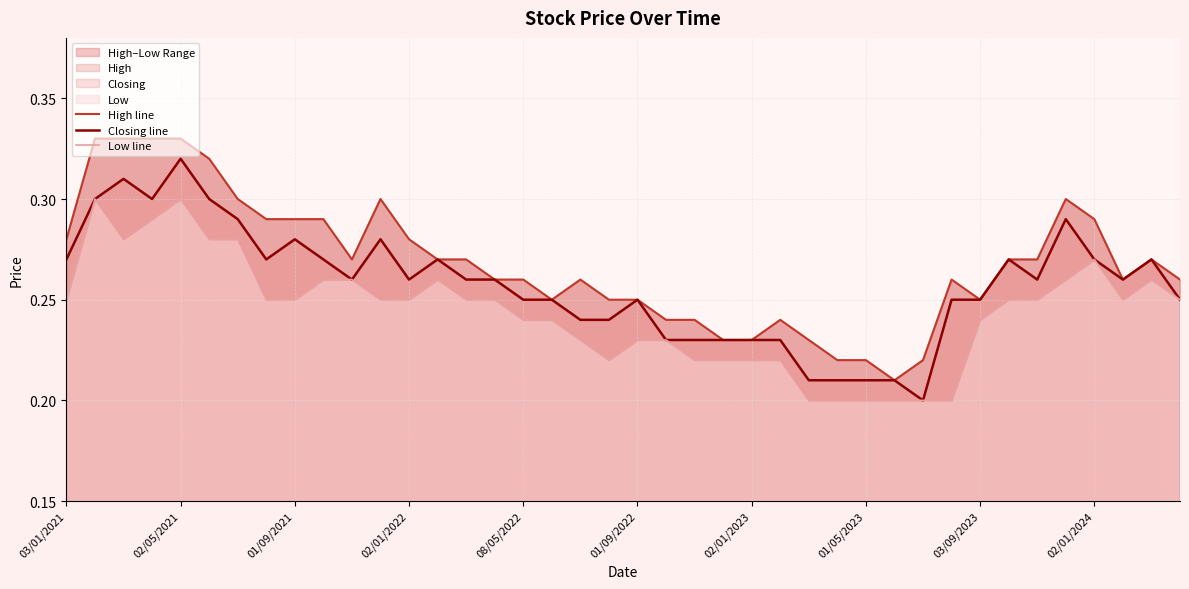

How many data points does each series have?

40